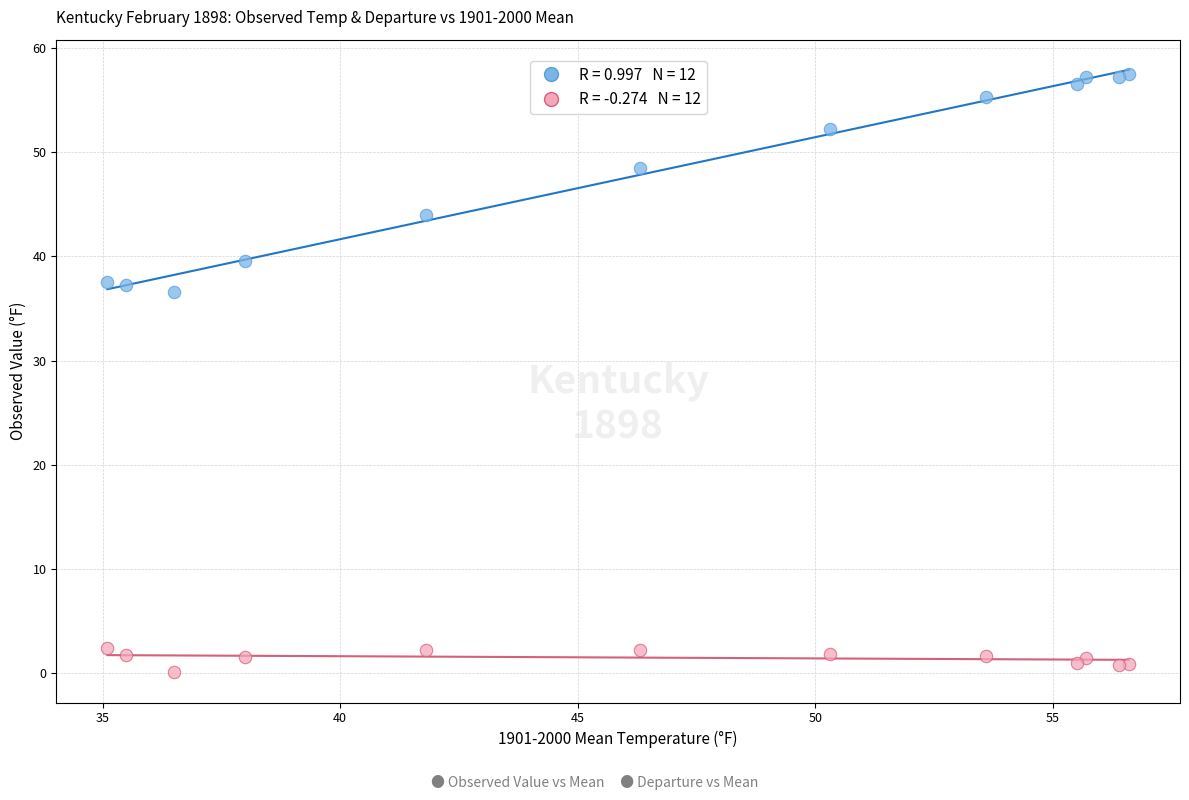

Across all series, what Y value is closest to 28?

36.6